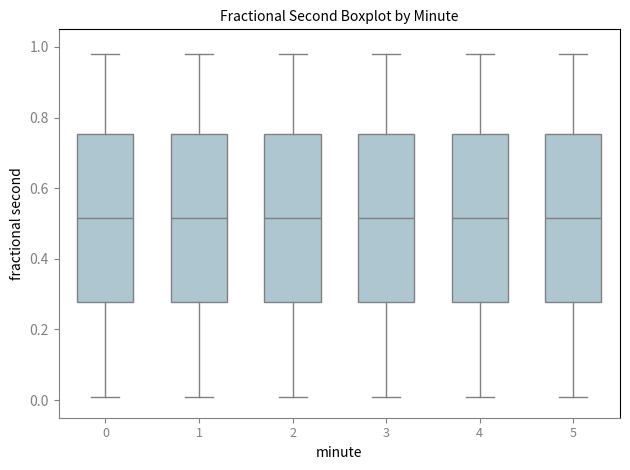

Reading left to right, transcribe this box plot: for each box, give where its median line is, the range the box spans, and where its two whiskers end, as read against the y-axis. The values are not printed on the chart, so give them approximately, as read against the axis.

0: median 0.52, box 0.28 to 0.76, whiskers 0.00 to 0.98
1: median 0.52, box 0.28 to 0.76, whiskers 0.00 to 0.98
2: median 0.52, box 0.28 to 0.76, whiskers 0.00 to 0.98
3: median 0.52, box 0.28 to 0.76, whiskers 0.00 to 0.98
4: median 0.52, box 0.28 to 0.76, whiskers 0.00 to 0.98
5: median 0.52, box 0.28 to 0.76, whiskers 0.00 to 0.98